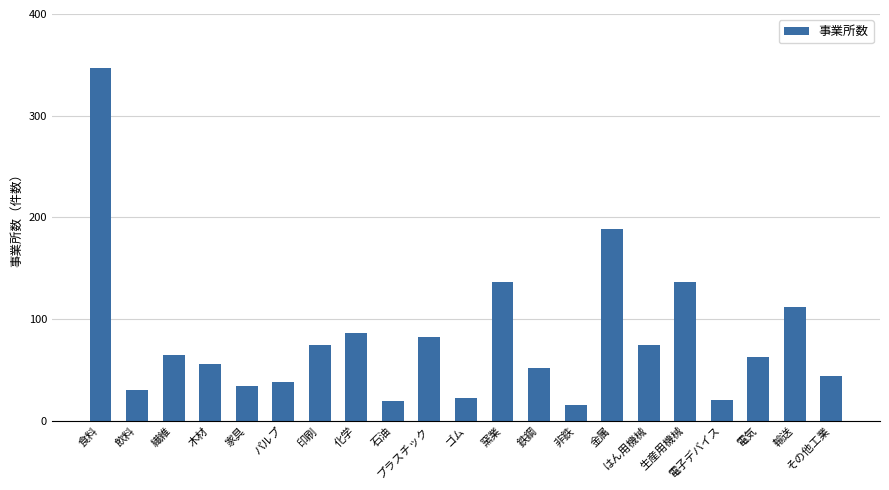

What is the smallest value displayed?

15